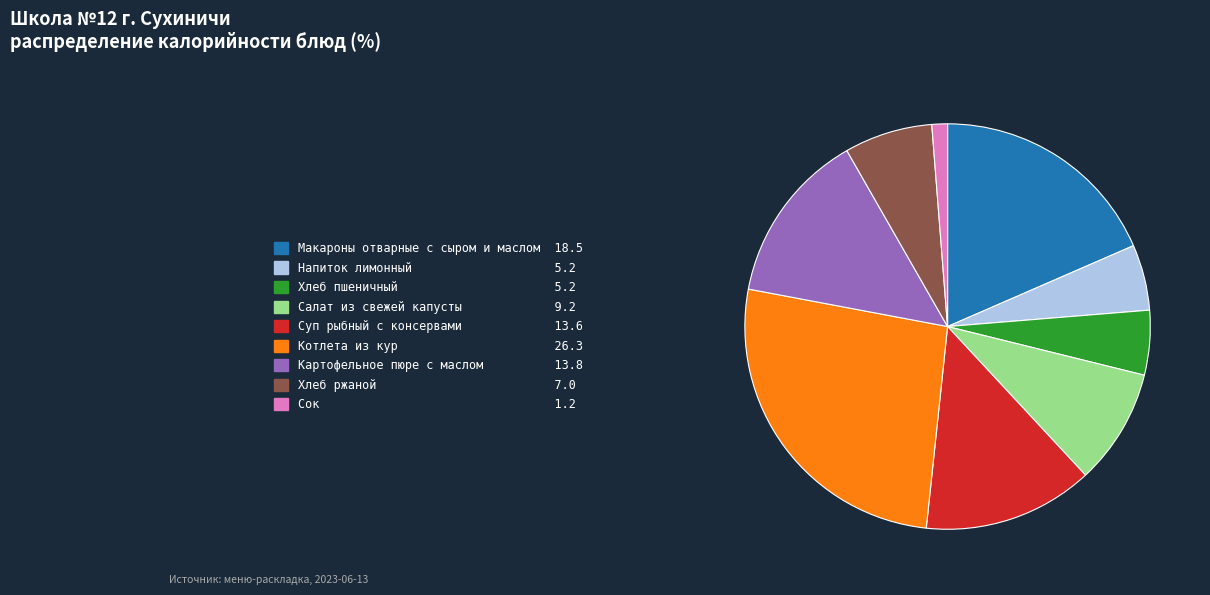

Between Сок and Суп рыбный с консервами, which is larger?

Суп рыбный с консервами